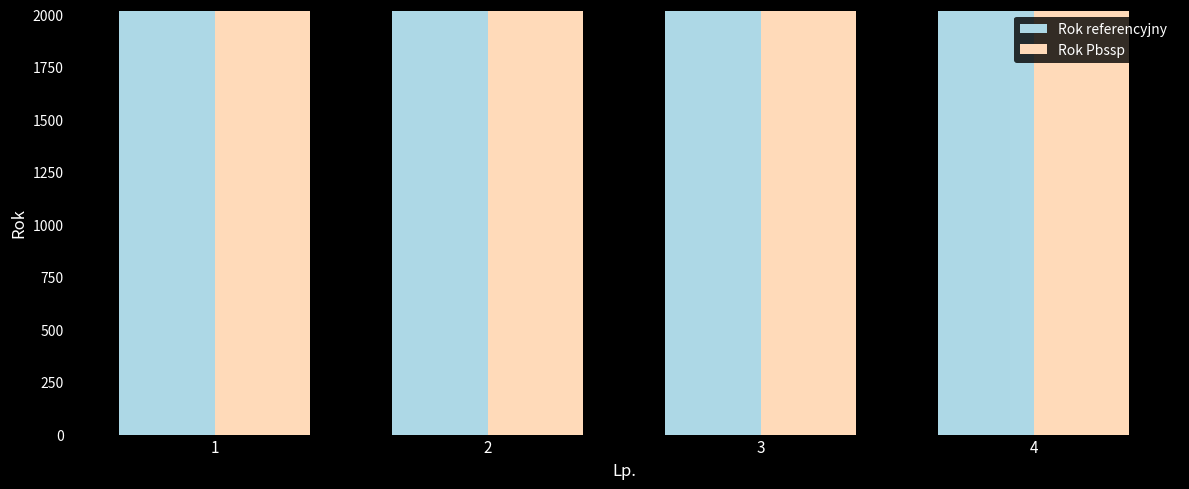

What is the sum of the Rok referencyjny values at 3 and 1?

4039